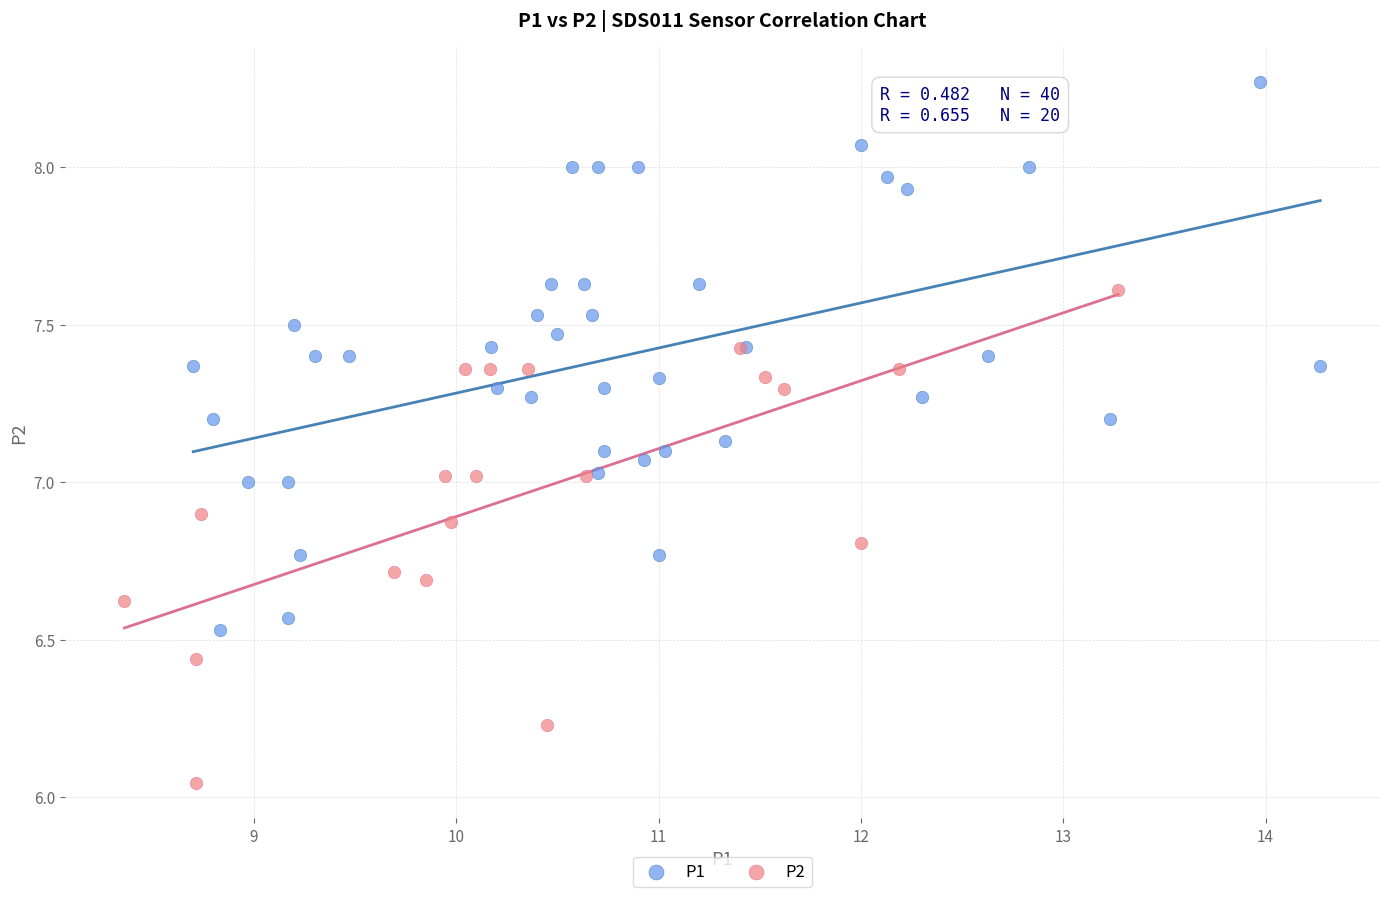

Which series has the largest Y range (max minus min)?

P1